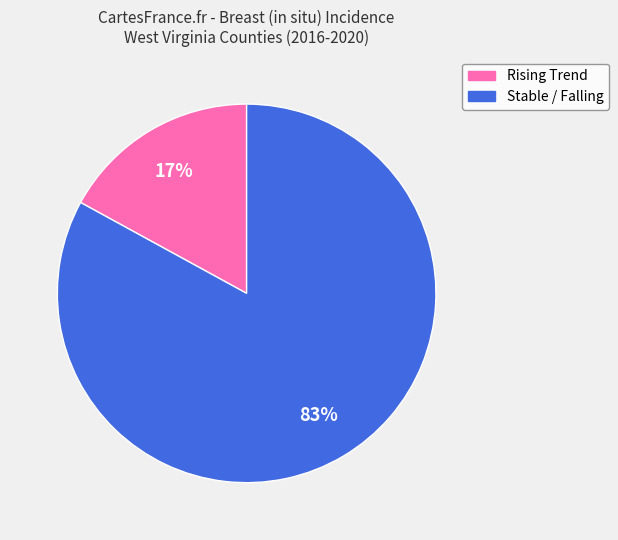

Is there any slice that represents more than half of the pie?

Yes